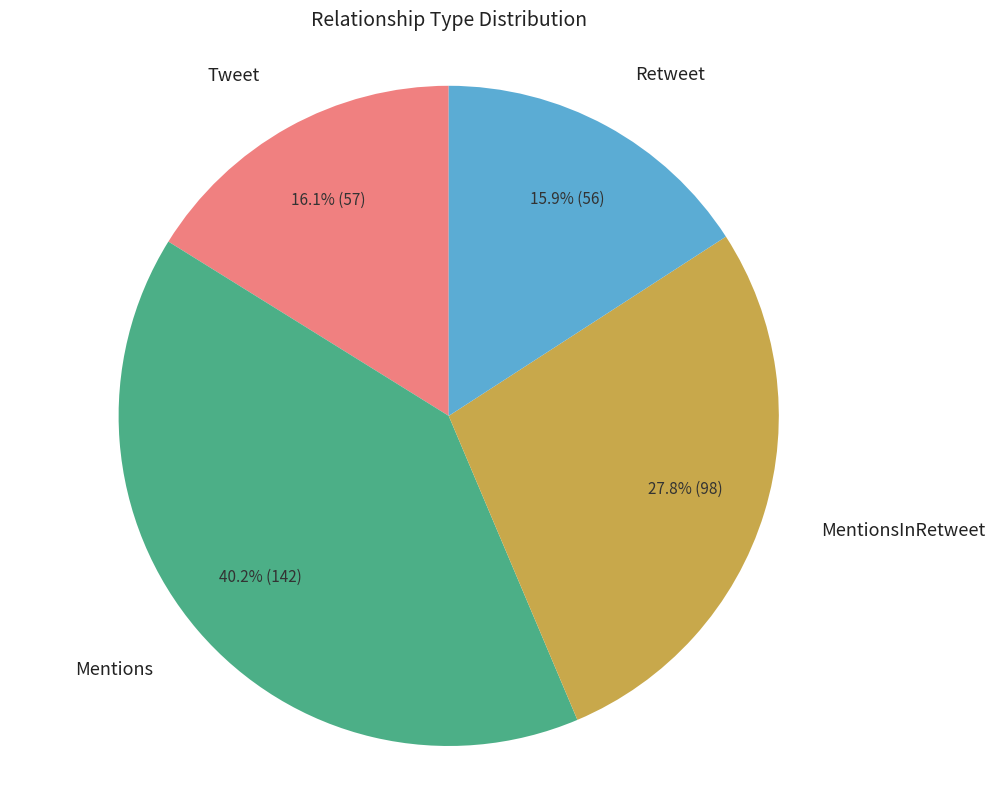

Approximately how many times larger is the value at Mentions compared to Tweet?

2.5